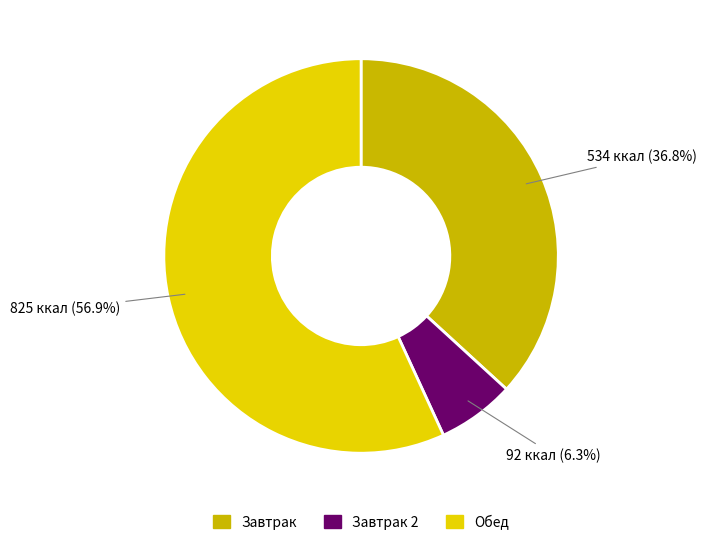

Is there any slice that represents more than half of the pie?

Yes